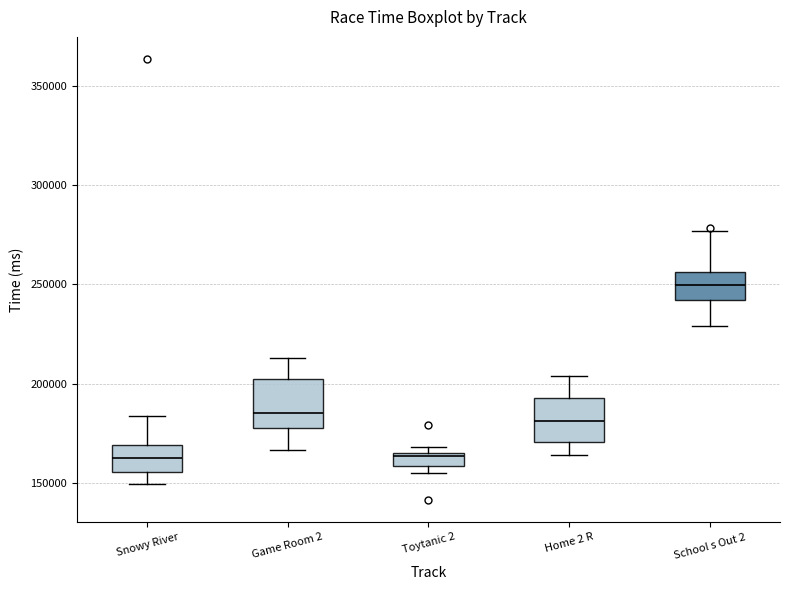

Where does the upper whisker of the box for Snowy River end on the y-axis? The values are not printed on the chart, so give them approximately, as read against the axis.

185000